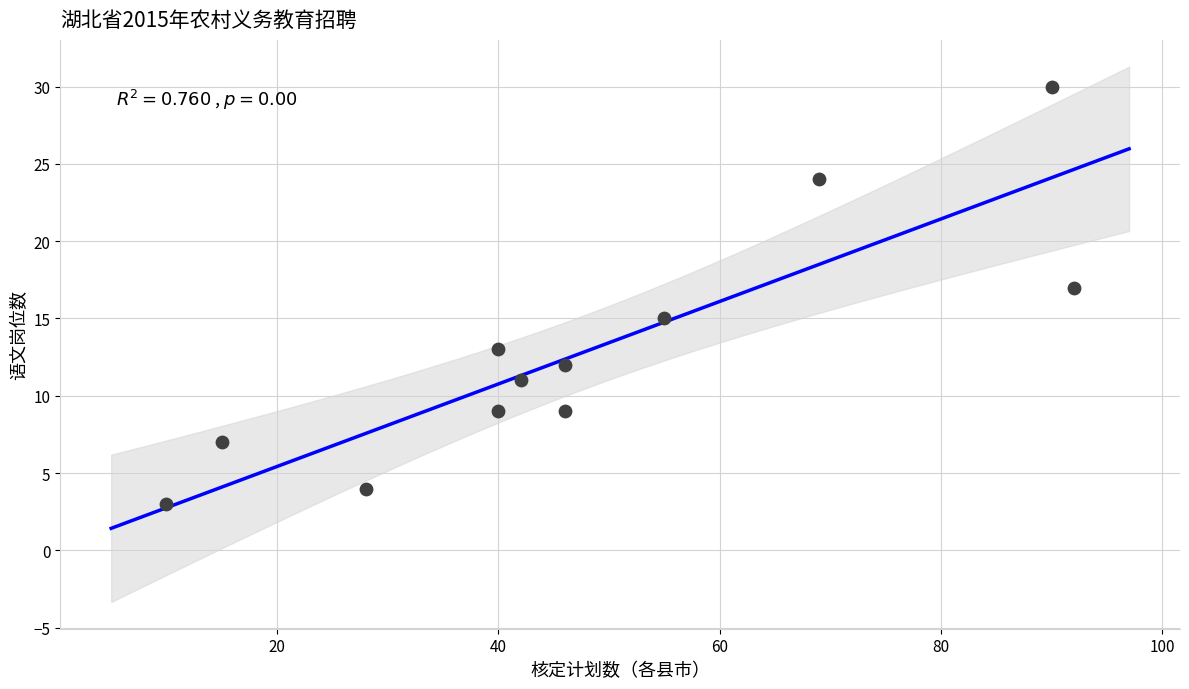

What is the range of Y values (max minus min)?

27